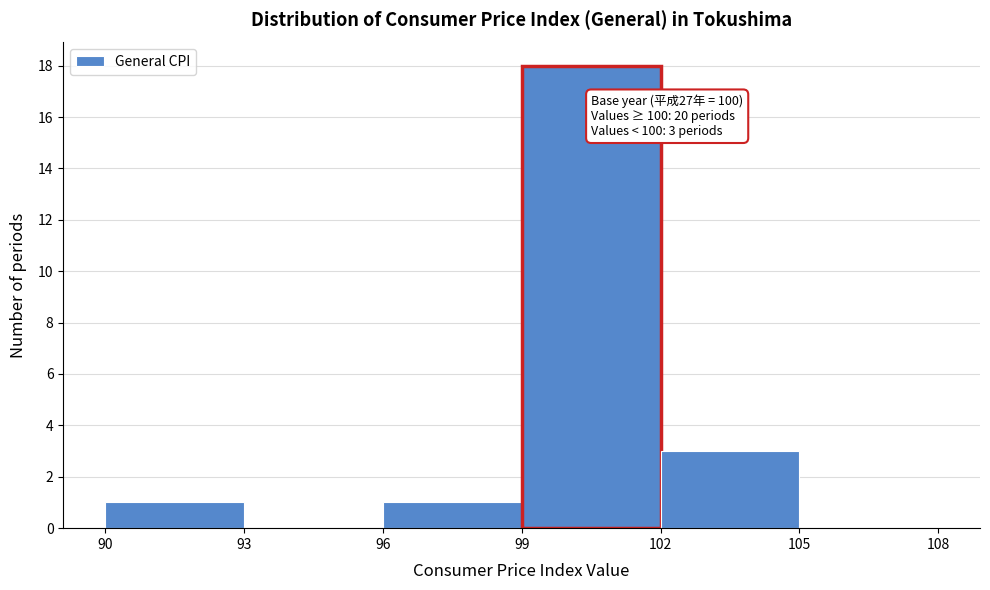

Over which range of the x-axis is the bar tallest?

99 to 102